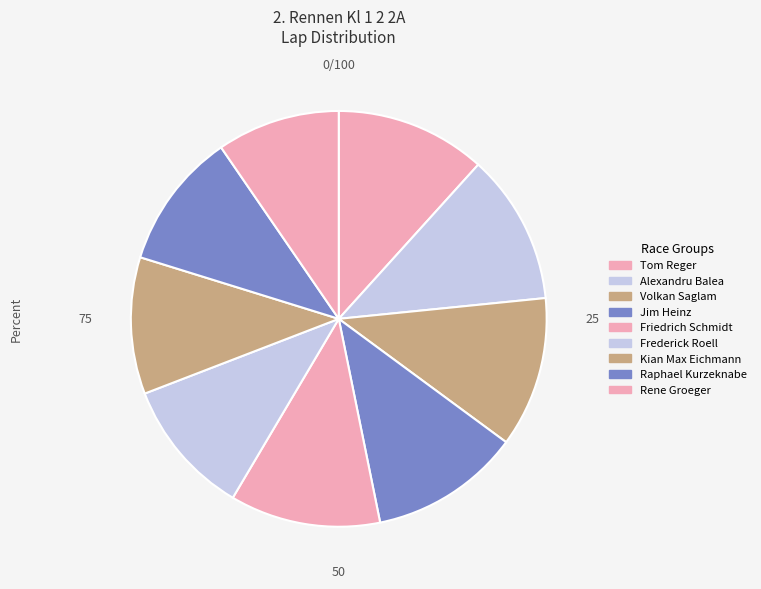

True or false: Kian Max Eichmann accounts for 11% of the total.

True